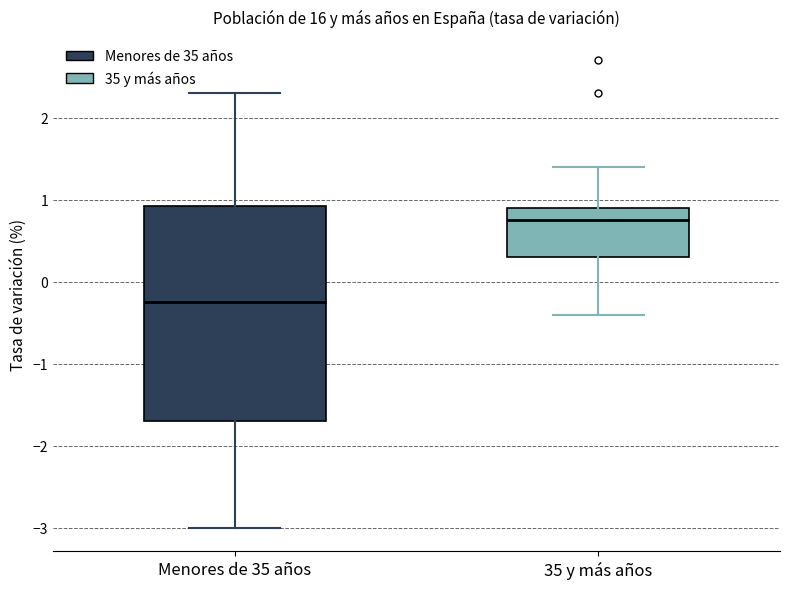

Where does the median line of the box for 35 y más años sit on the y-axis? The values are not printed on the chart, so give them approximately, as read against the axis.

0.8